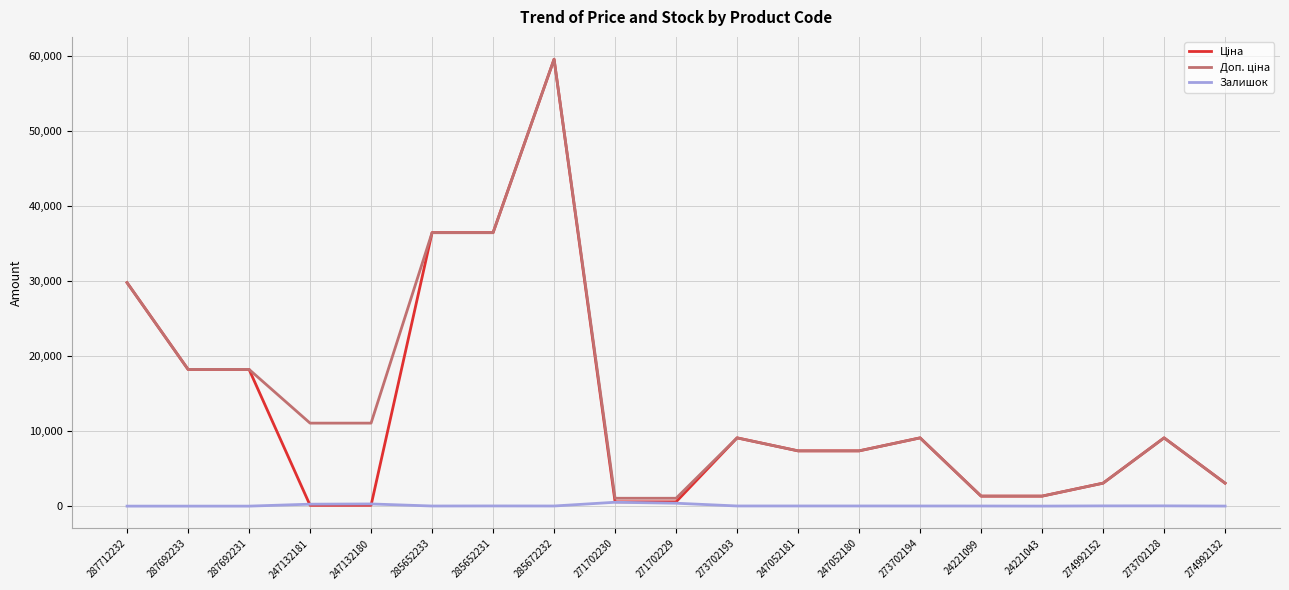

How many lines are shown in the chart?

3